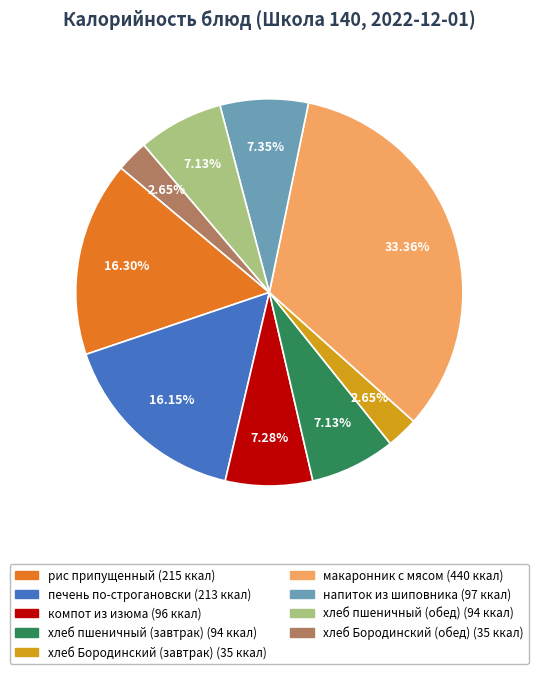

True or false: хлеб Бородинский (обед) accounts for 14% of the total.

False